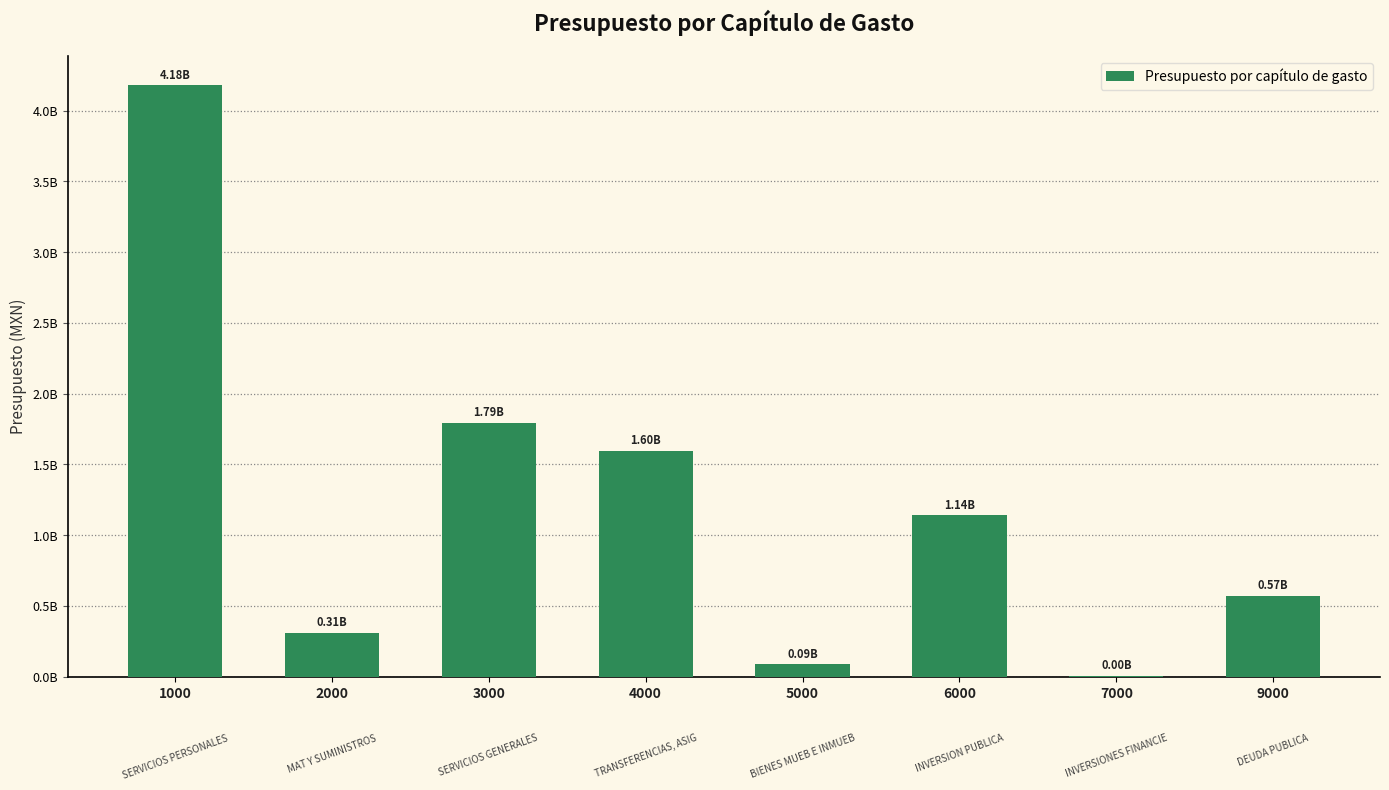

List the labels in order of value, smallest first.

7000, 5000, 2000, 9000, 6000, 4000, 3000, 1000